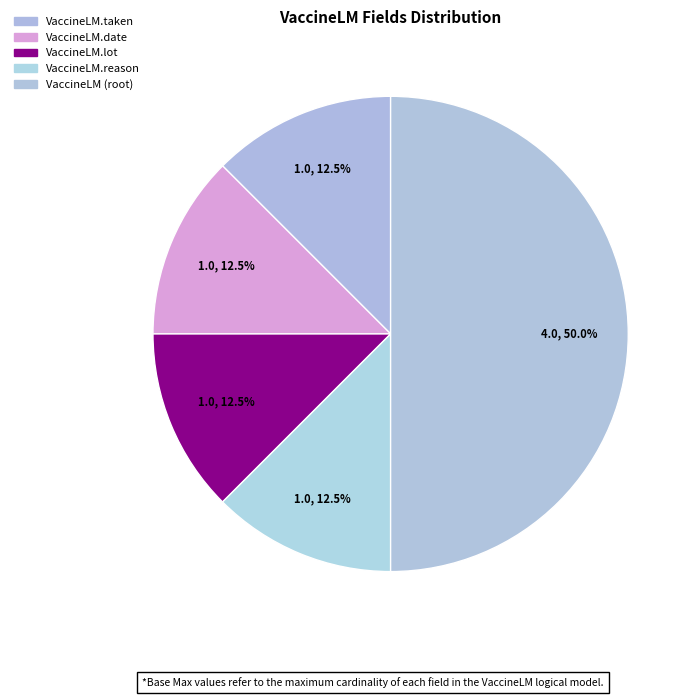

Combined, do VaccineLM.reason and VaccineLM.date account for over 50%?

No